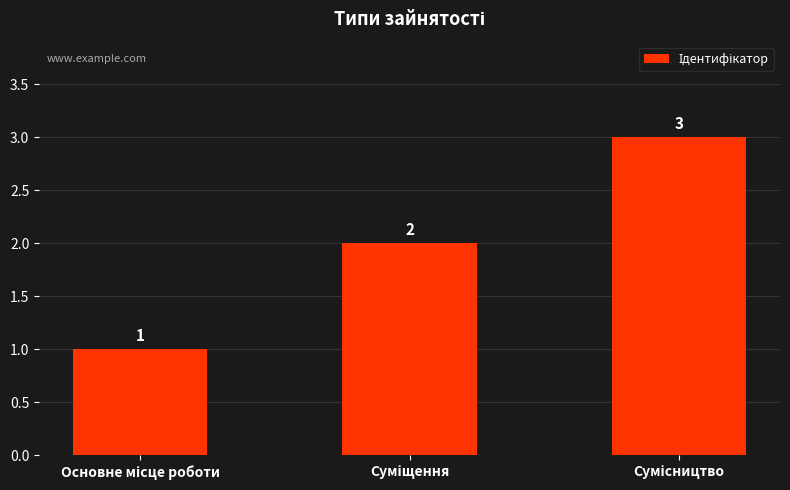

How many values are between 1 and 3?

3